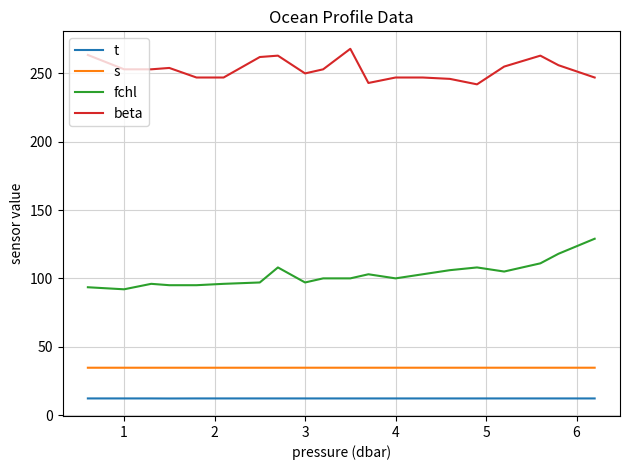

List the series in order of their peak value, highest first.

beta, fchl, s, t